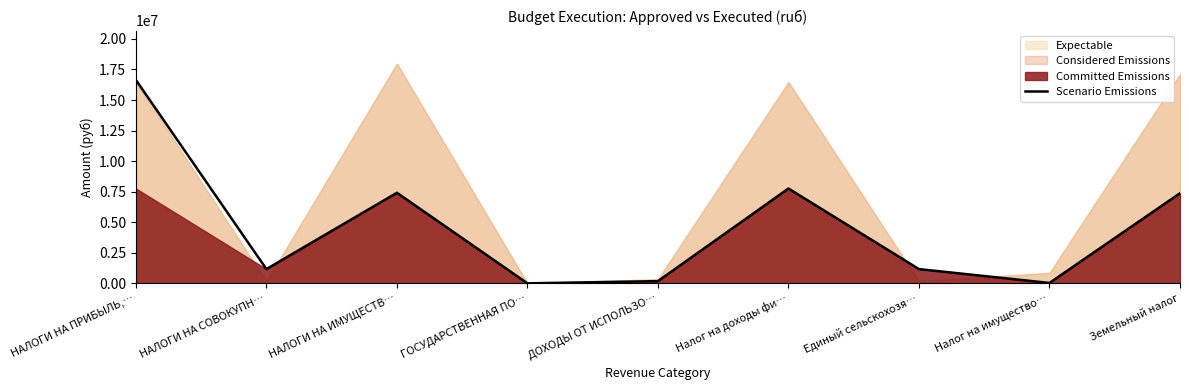

How many points are lower than both their immediate neighbors (excluding endpoints)?

3